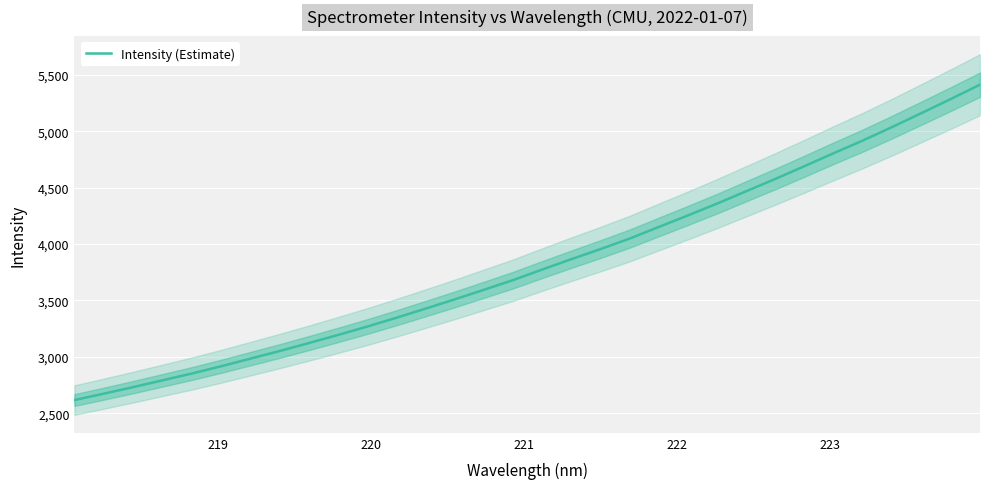

What is the label of the 28th point from the right?

222